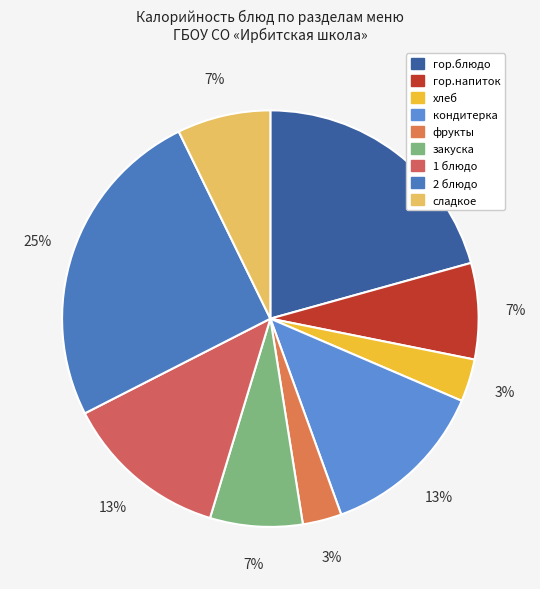

The фрукты slice represents 3% of the pie. True or false?

True